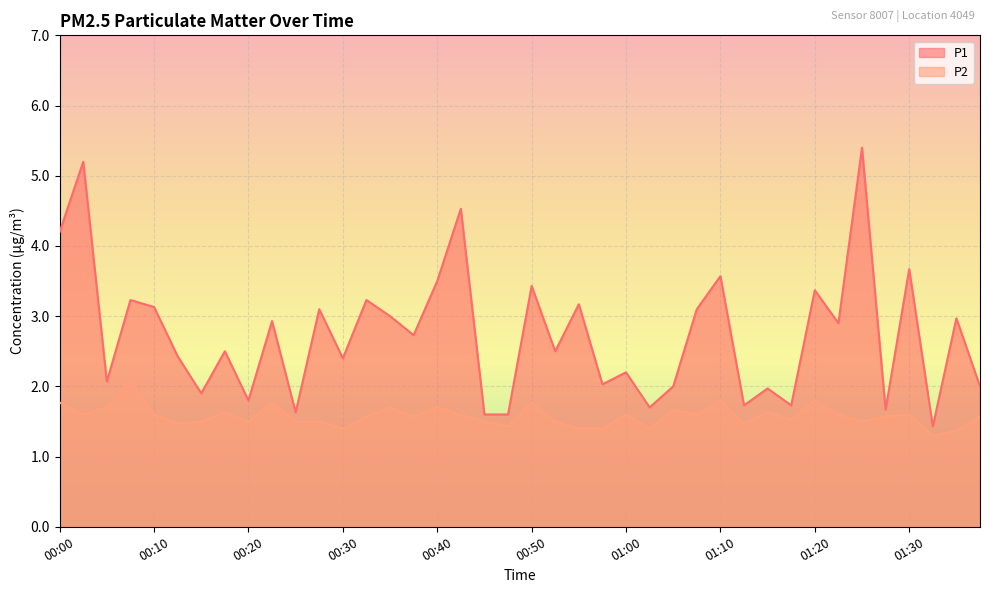

In P1, how many points are lower than both neighbors (excluding endpoints)?

14